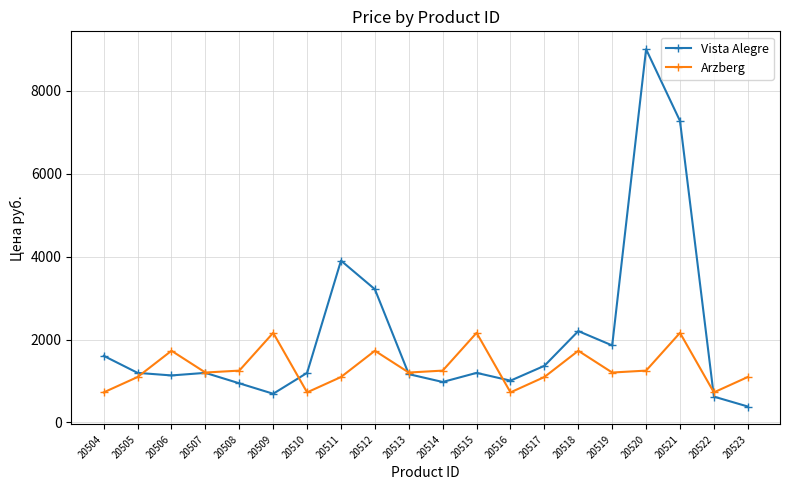

What is the difference between the highest and lowest values at 20522?

102.1